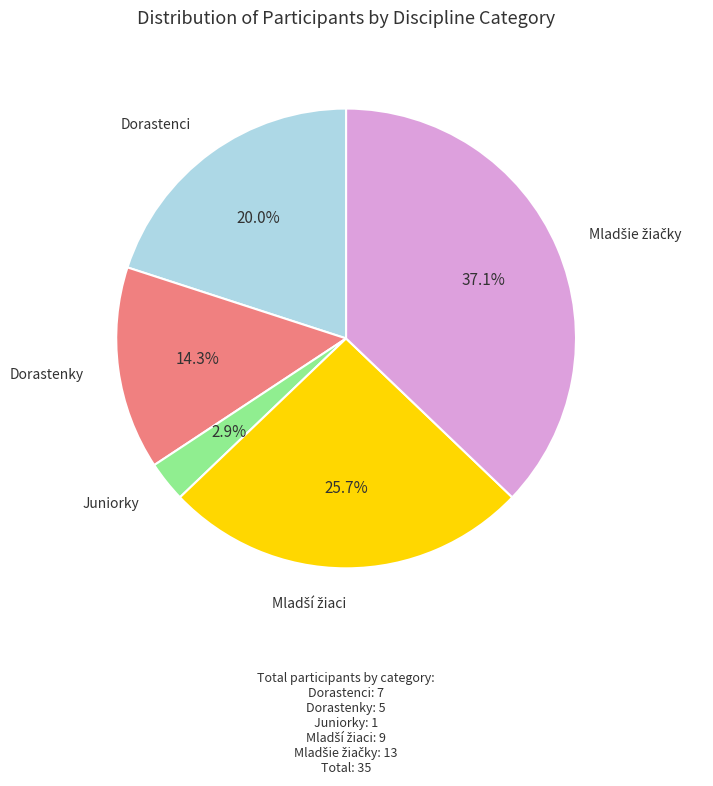

Is there any slice that represents more than half of the pie?

No